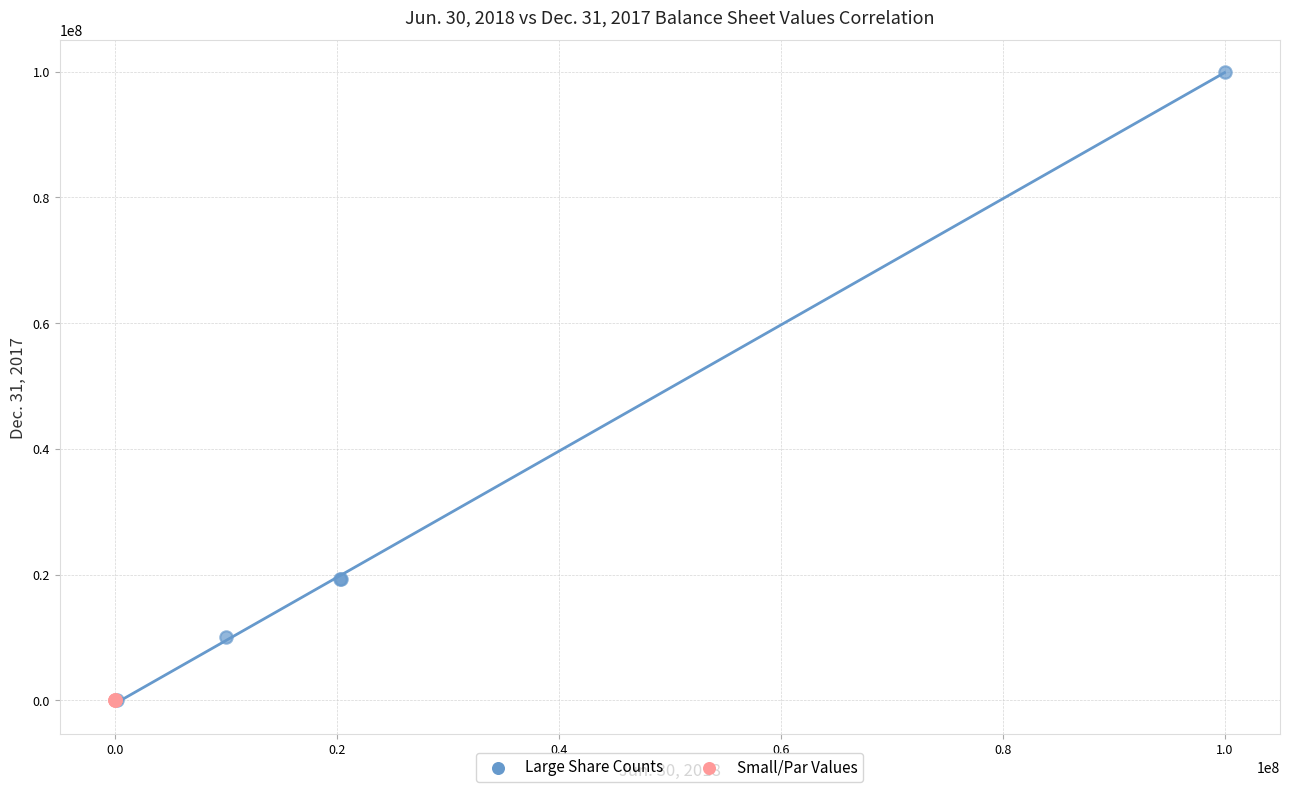

Which series has the widest spread of Y values?

Large Share Counts